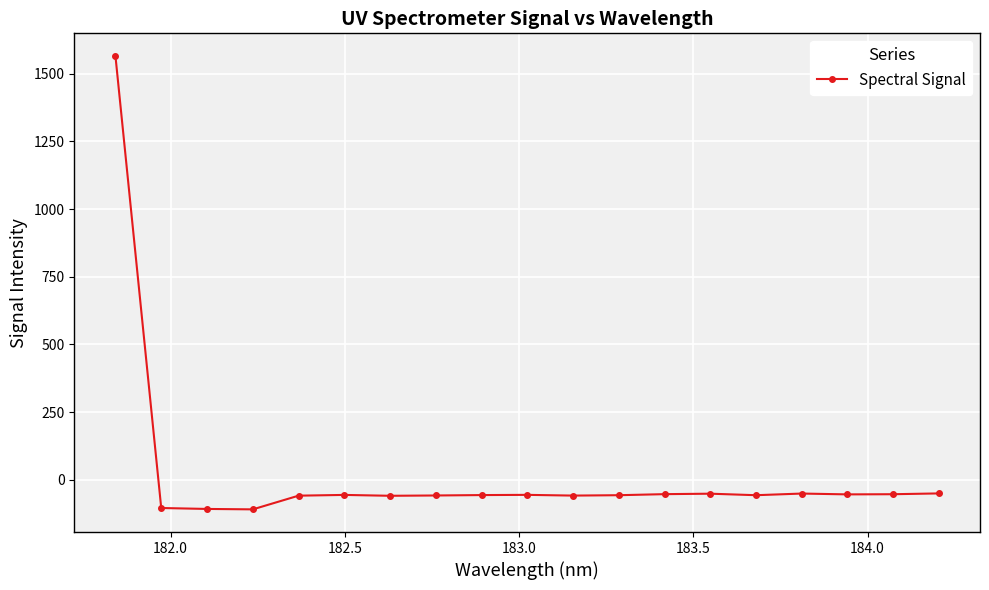

What is the value of the 13th point from the left?

-53.1